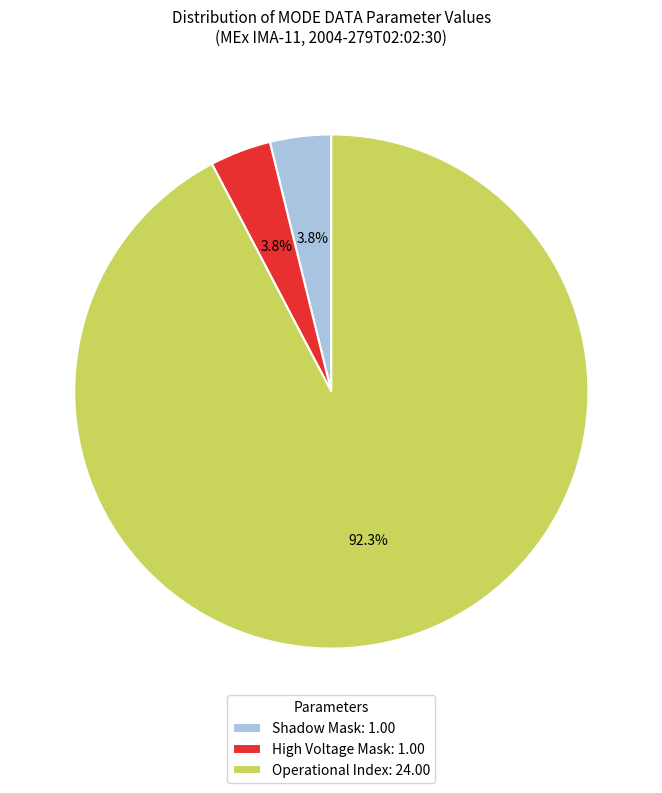

Which slice is the largest?

Operational Index: 24.00